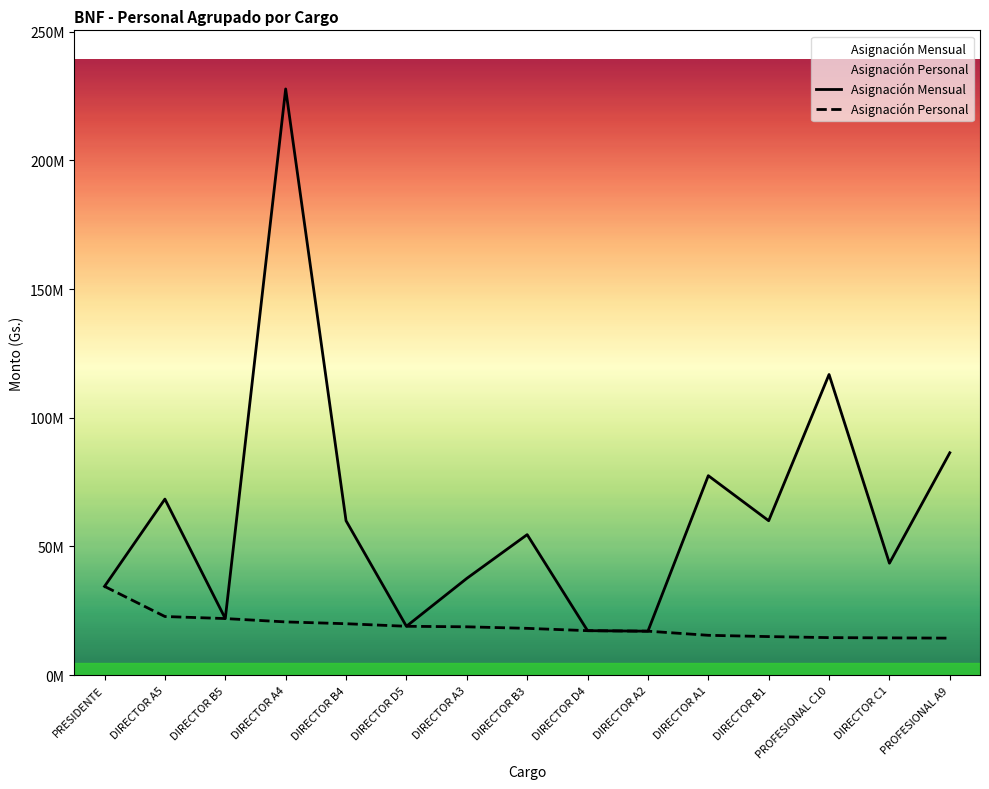

How many data points in Asignación Mensual are above 54600000?

7